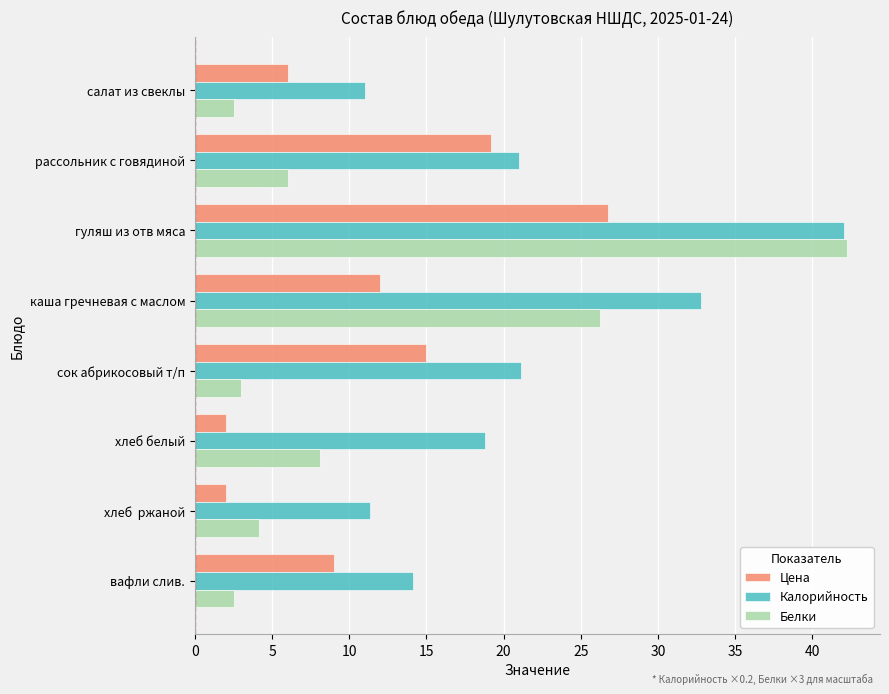

What is the minimum value shown in the chart?

2.0